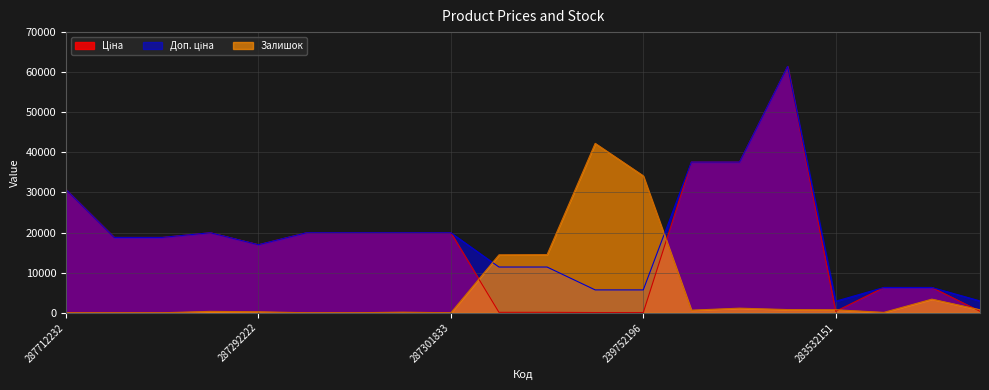

What is the maximum value shown in the chart?

61434.3